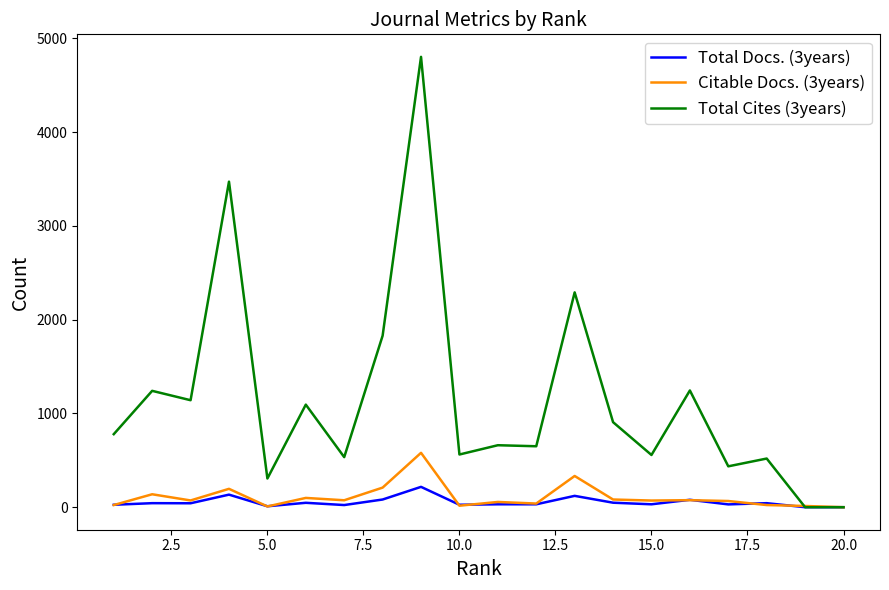

Which series has the largest total across all categories?

Total Cites (3years)